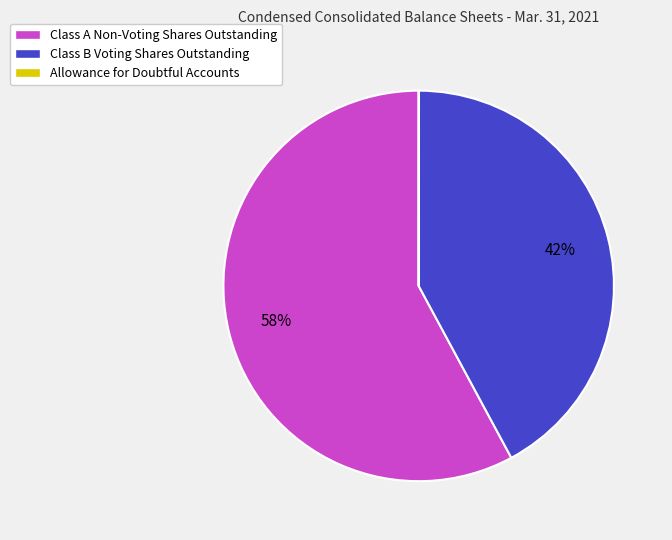

Is it true that Class A Non-Voting Shares Outstanding is 44% of the pie?

False